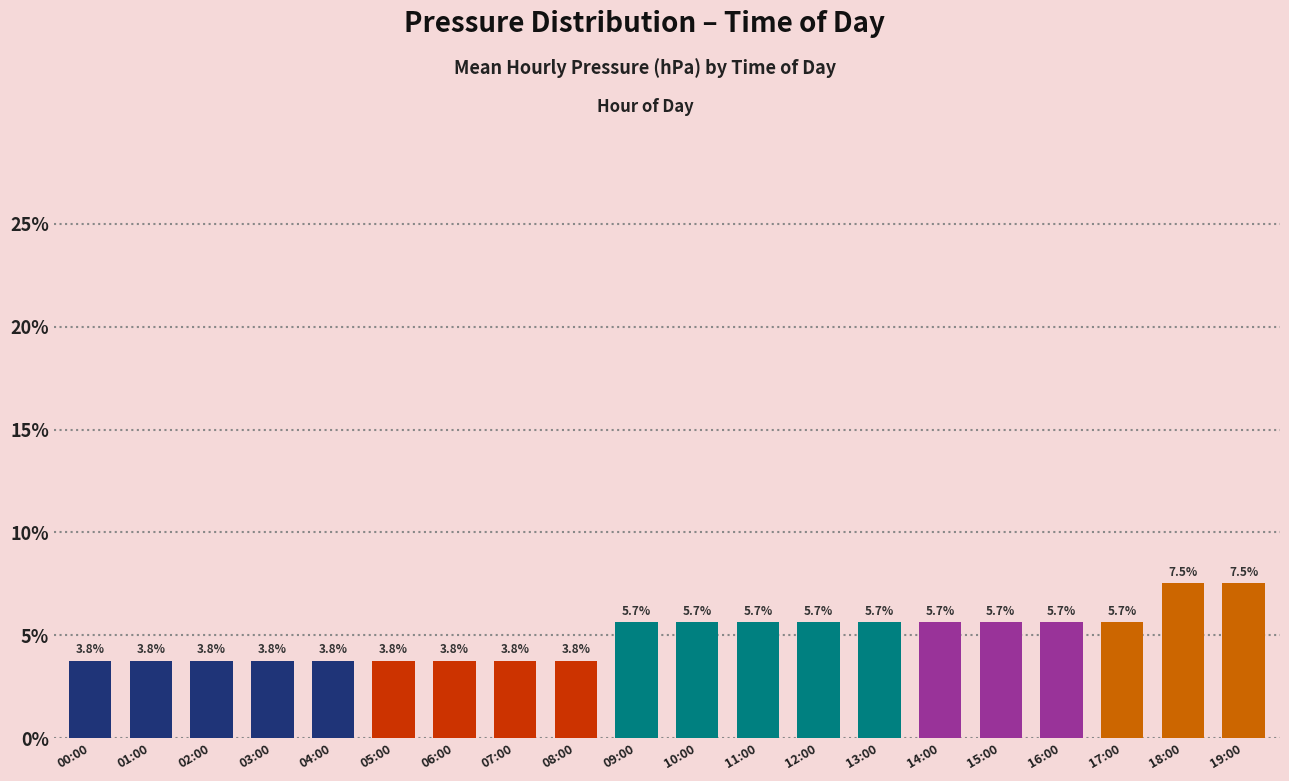

Reading left to right, transcribe all the data shown in this chart.

3.8	3.8	3.8	3.8	3.8	3.8	3.8	3.8	3.8	5.7	5.7	5.7	5.7	5.7	5.7	5.7	5.7	5.7	7.5	7.5